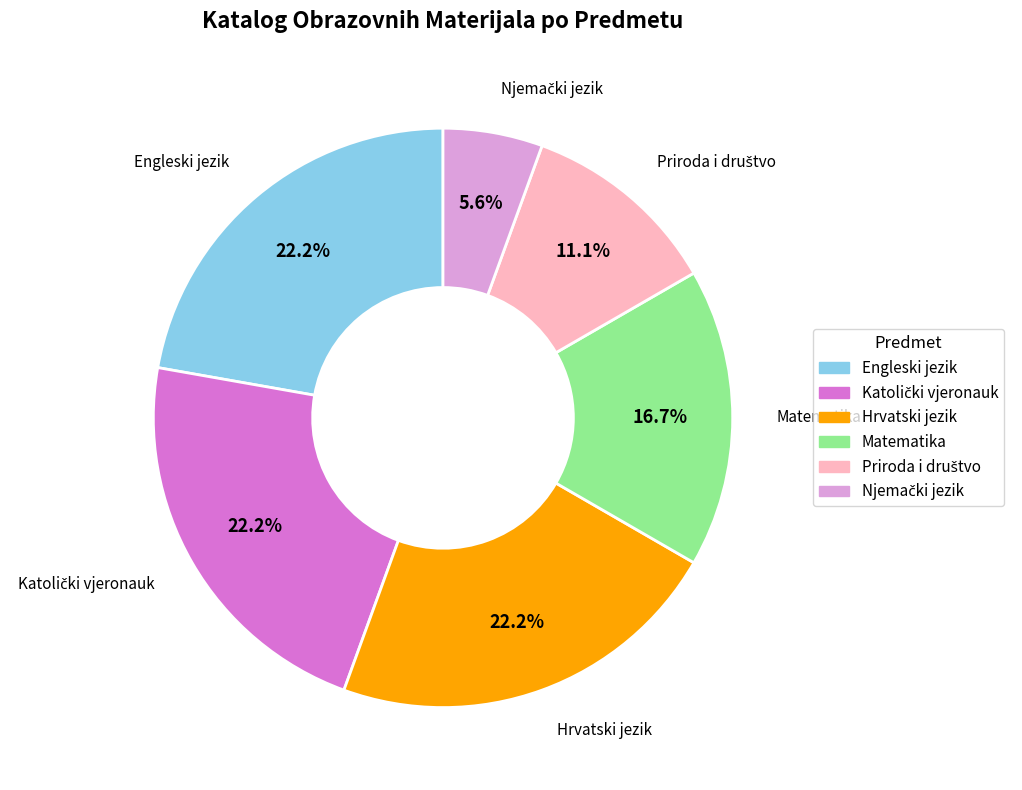

Is it true that Matematika is 17% of the pie?

True